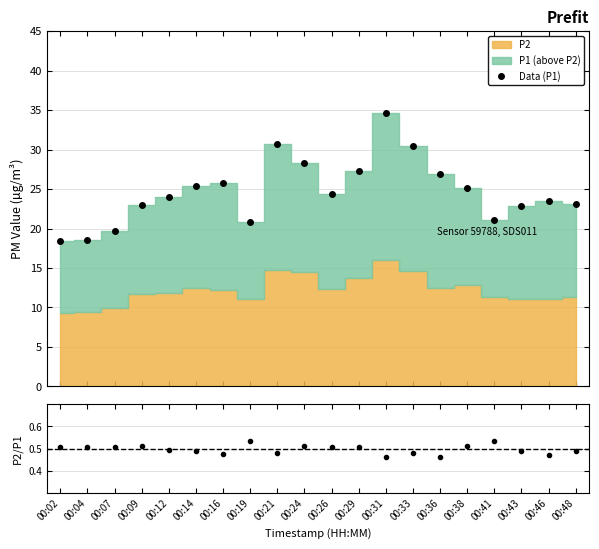

The value of P2/P1 at 00:12 is 0.8. True or false?

False